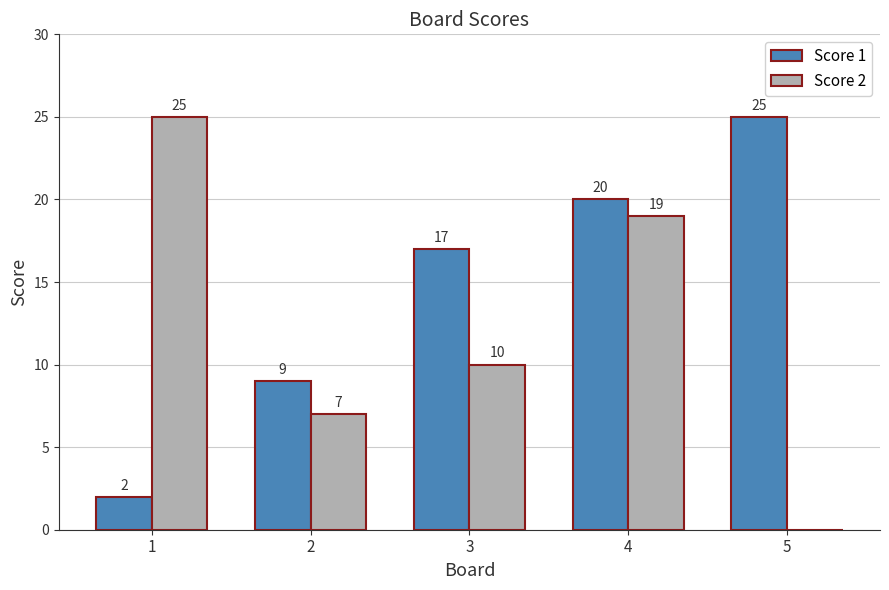

How many data points does each series have?

5